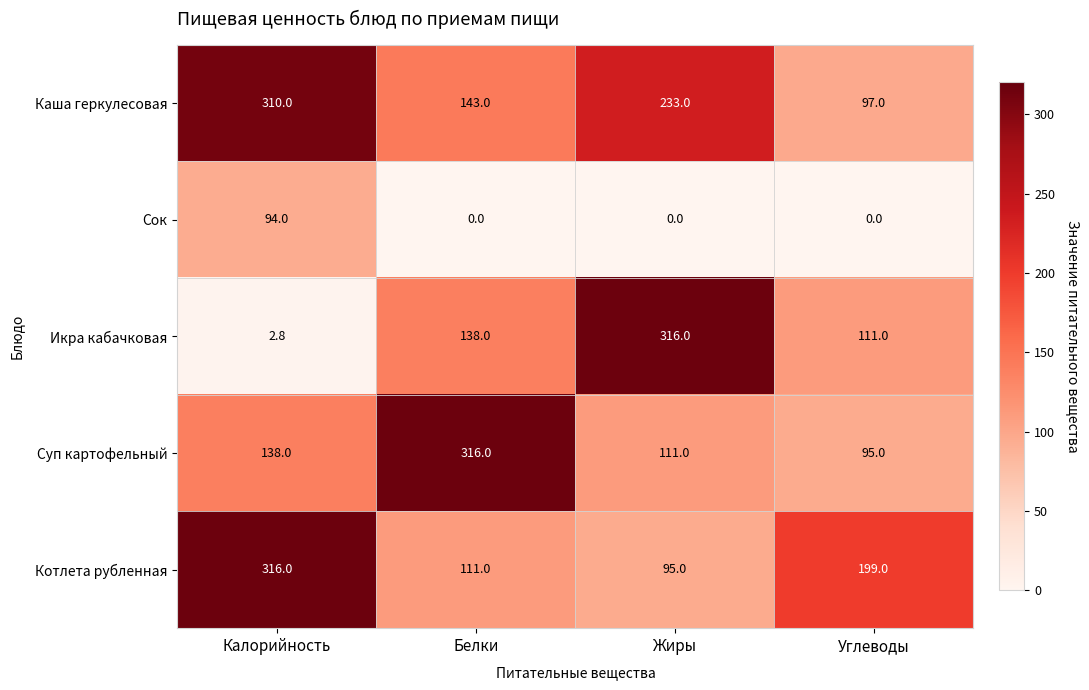

Reading left to right, extract all data points from this chart.

Каша геркулесовая: Калорийность=310.0	Белки=143.0	Жиры=233.0	Углеводы=97.0
Сок: Калорийность=94.0	Белки=0.0	Жиры=0.0	Углеводы=0.0
Икра кабачковая: Калорийность=2.8	Белки=138.0	Жиры=316.0	Углеводы=111.0
Суп картофельный: Калорийность=138.0	Белки=316.0	Жиры=111.0	Углеводы=95.0
Котлета рубленная: Калорийность=316.0	Белки=111.0	Жиры=95.0	Углеводы=199.0